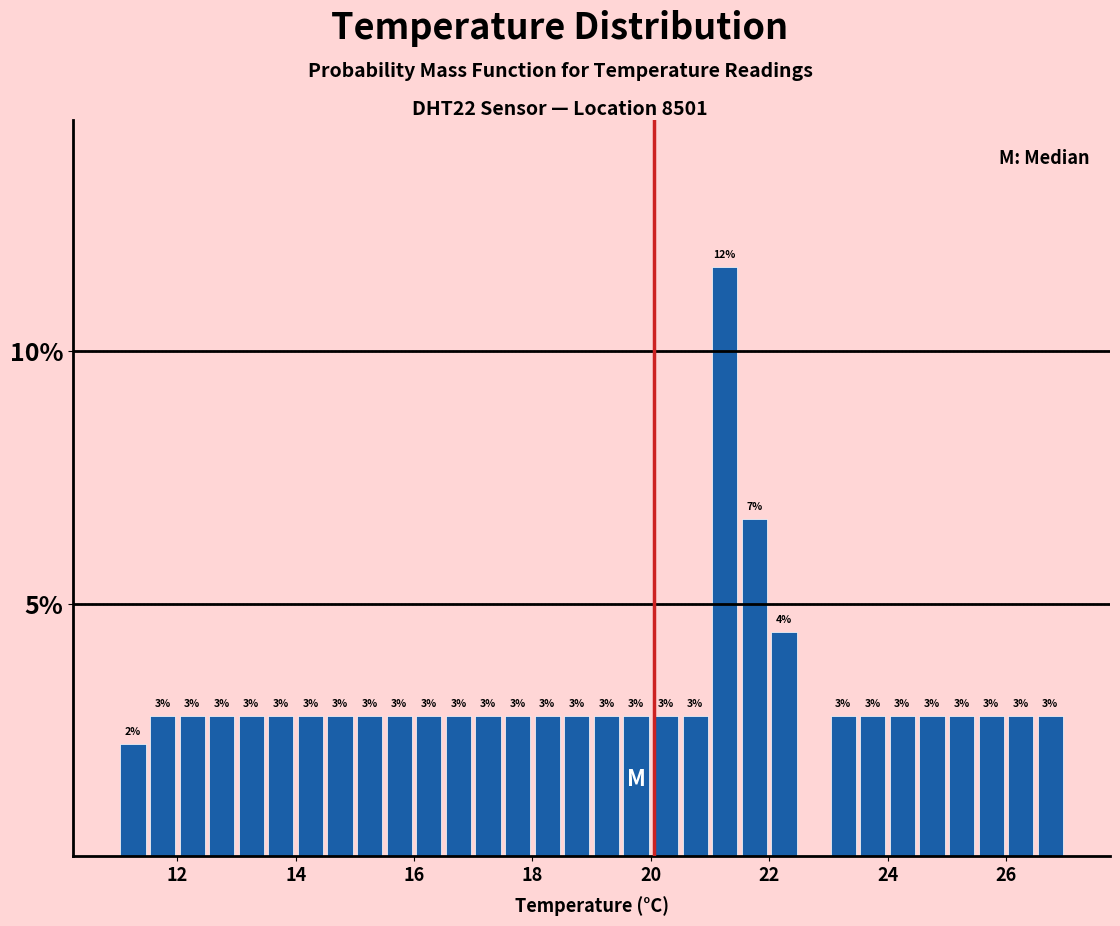

Around what value on the x-axis is the tallest bar? Give the approximate position of its centre, as read against the axis.

21.2